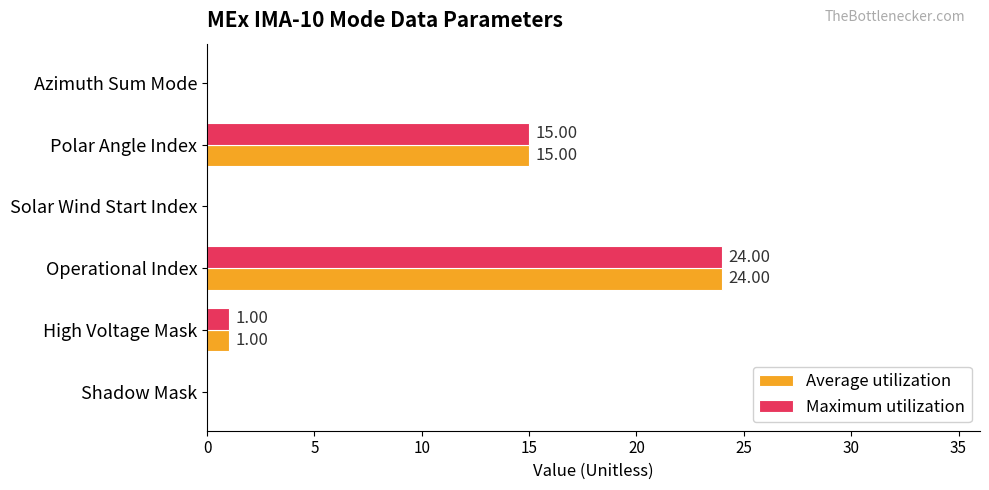

What is the sum of all Maximum utilization values?

40